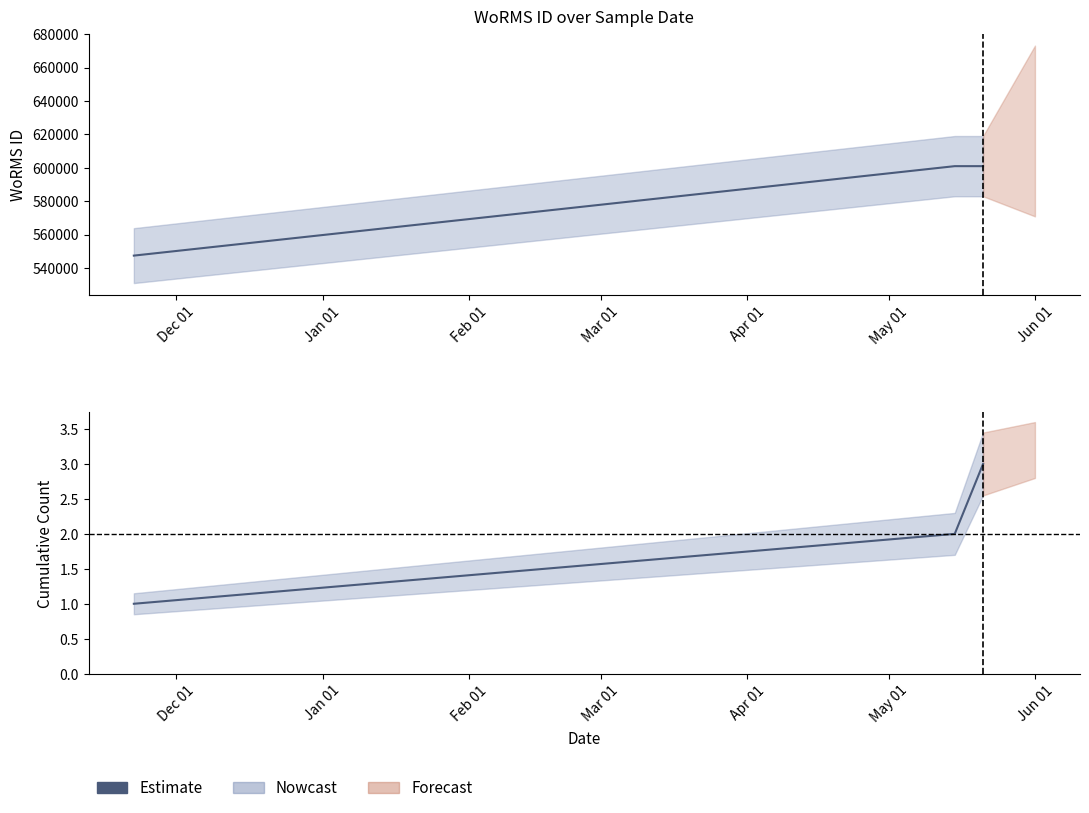

Is this an area chart (filled region under the line)?

No